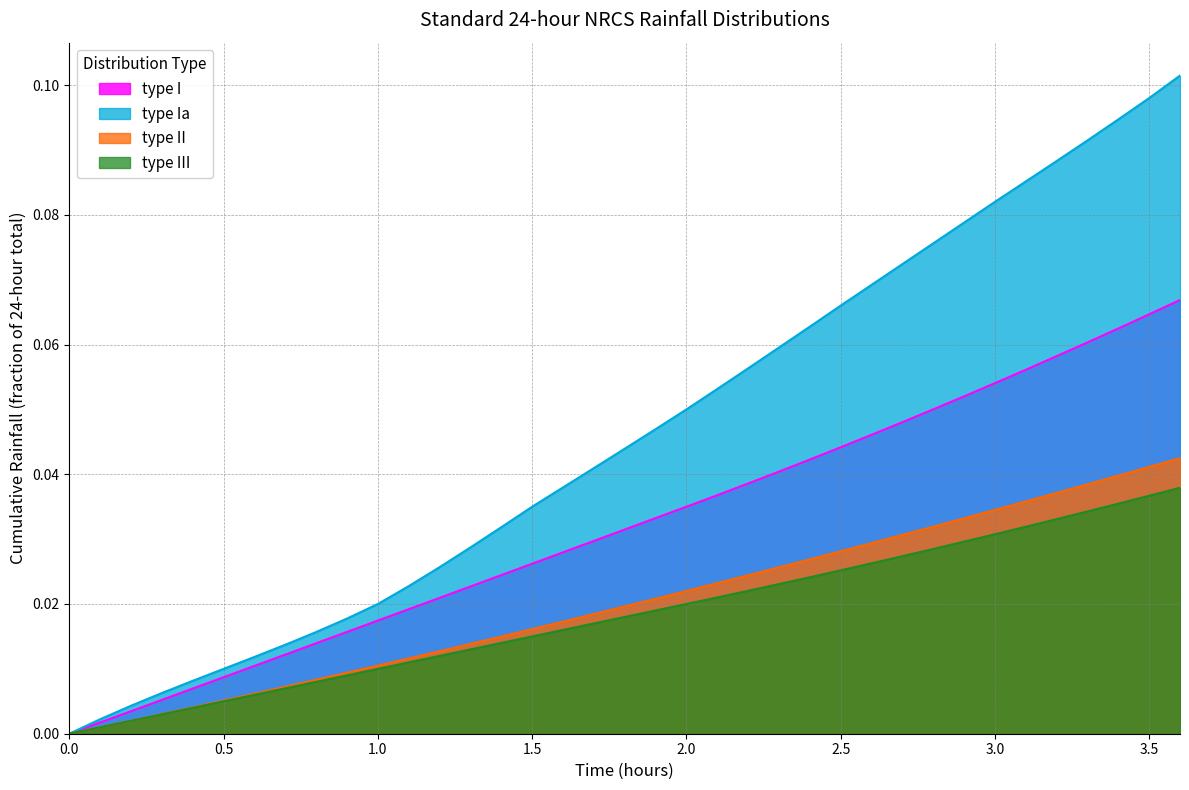

Does the chart display data point markers on the line(s)?

No